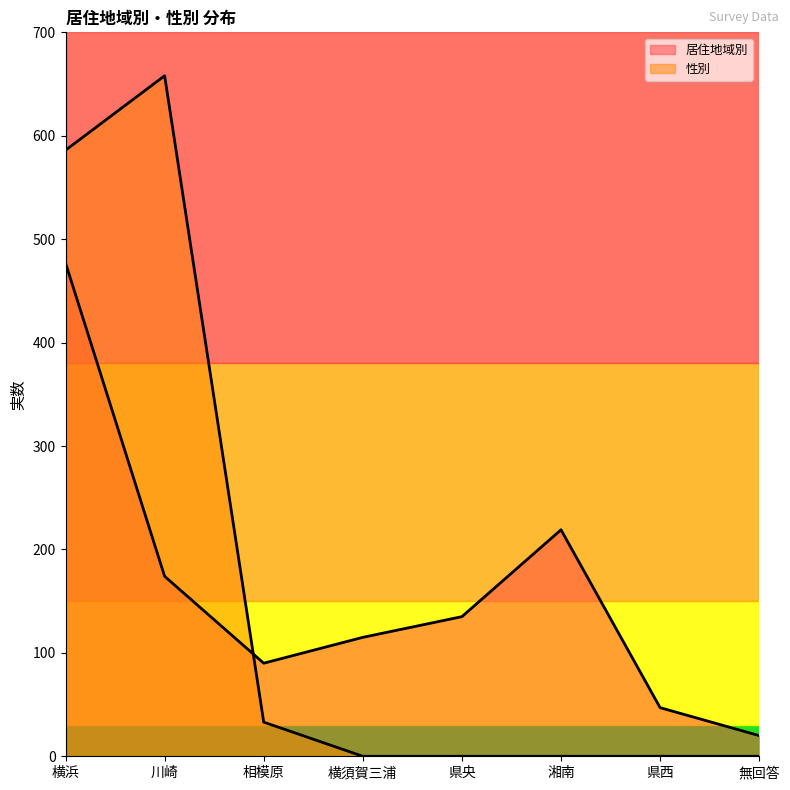

Which series changed the most between 川崎 and 相模原?

性別